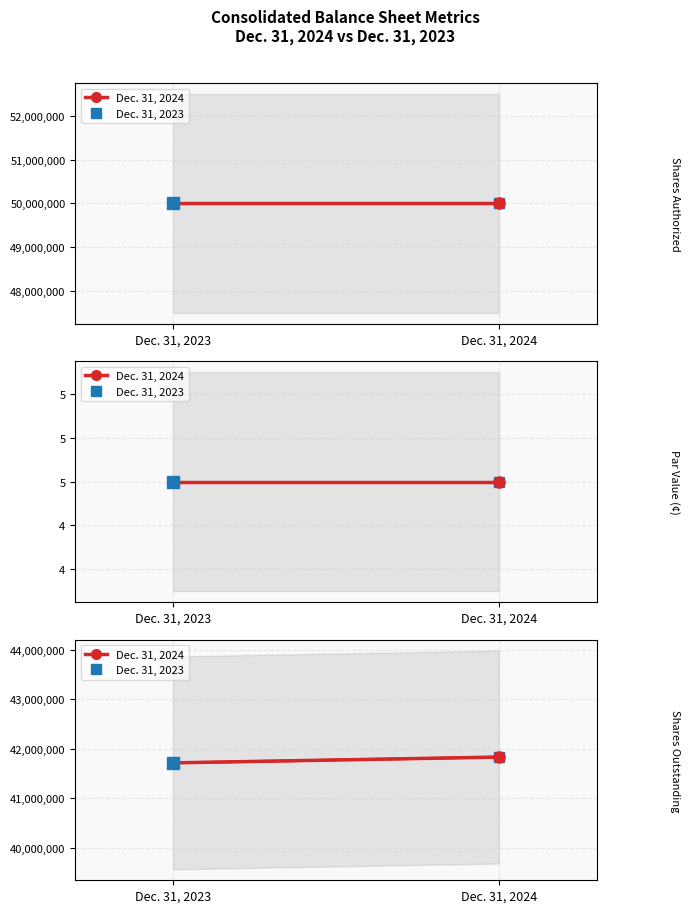

How many Trend 2024 values are between 41710521 and 41827967?

2